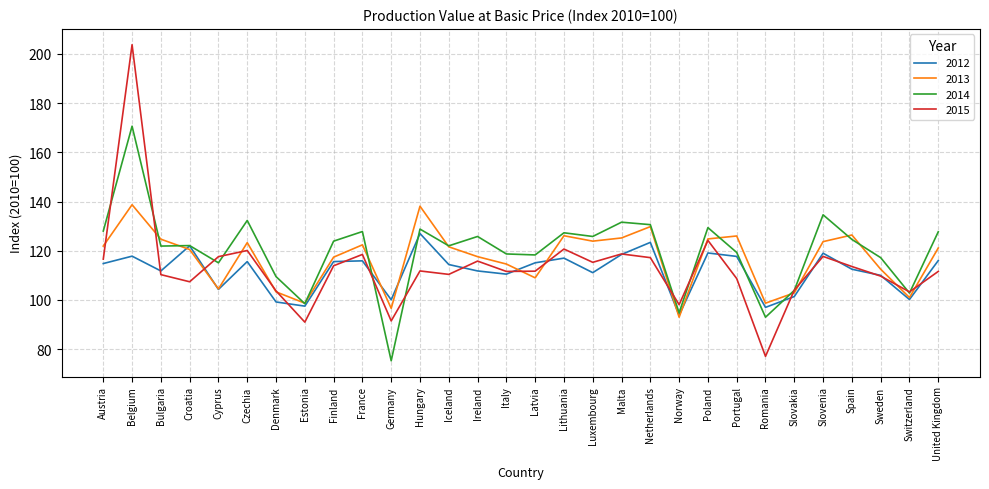

The value of 2013 at Romania is 56.6. True or false?

False